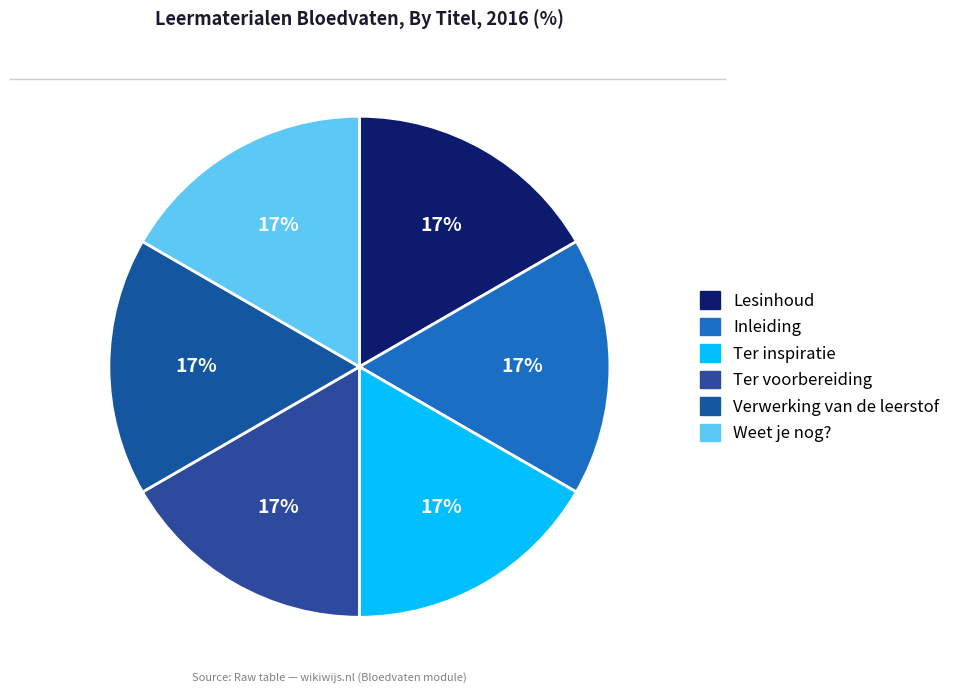

Count the number of slices in the pie.

6